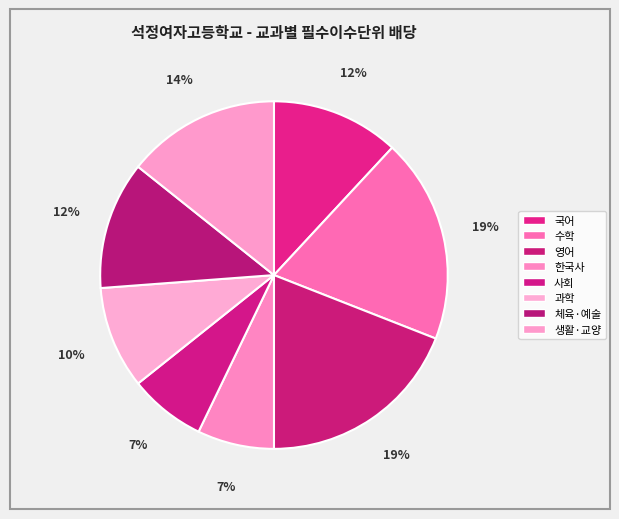

Count the number of slices in the pie.

8